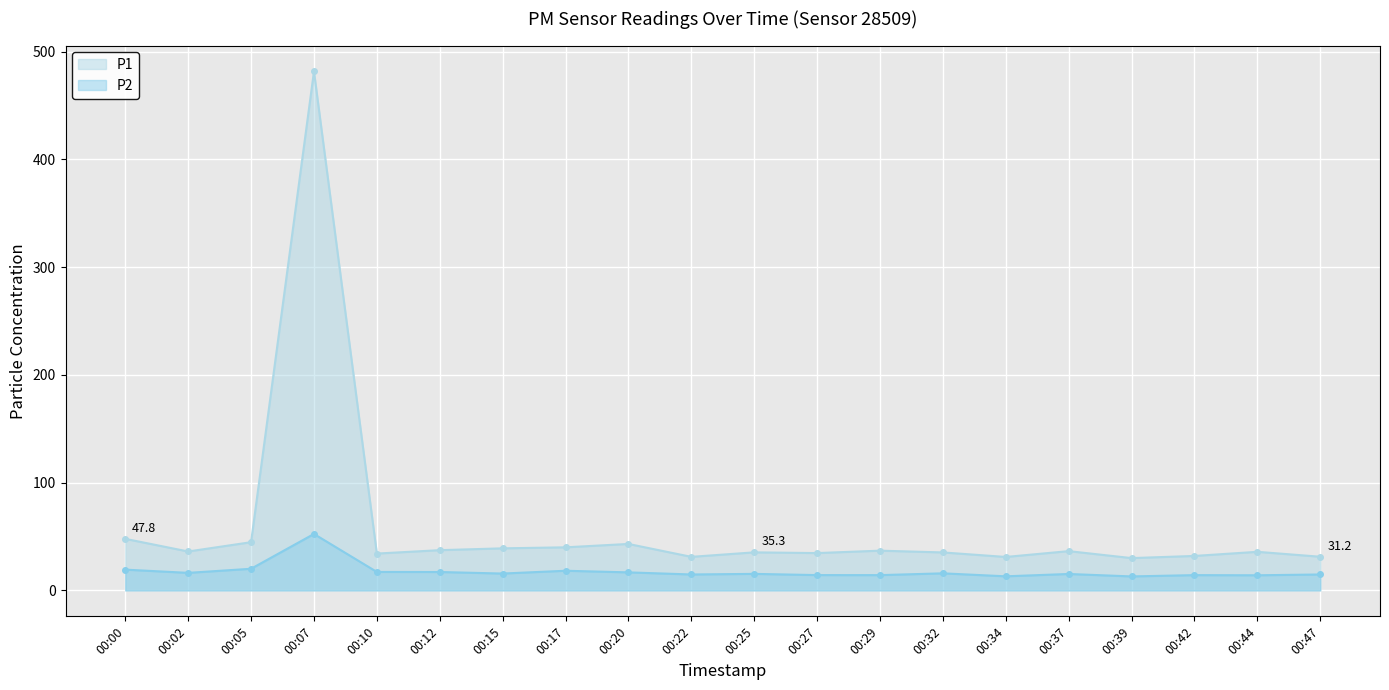

In P2, how many points are higher than both neighbors (excluding endpoints)?

6